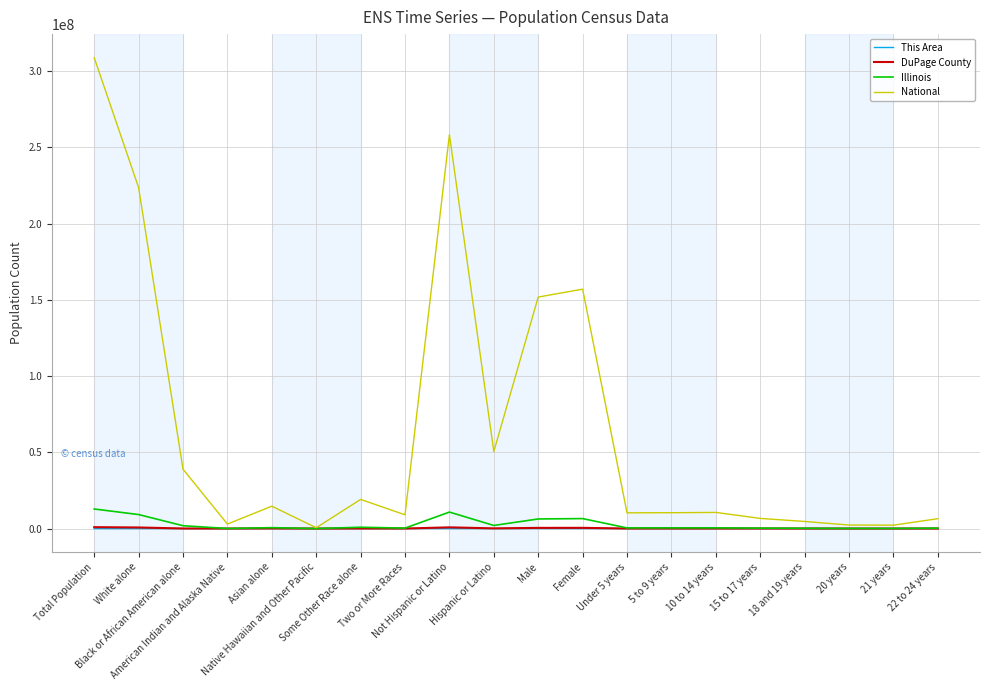

Which series has the largest total across all categories?

National